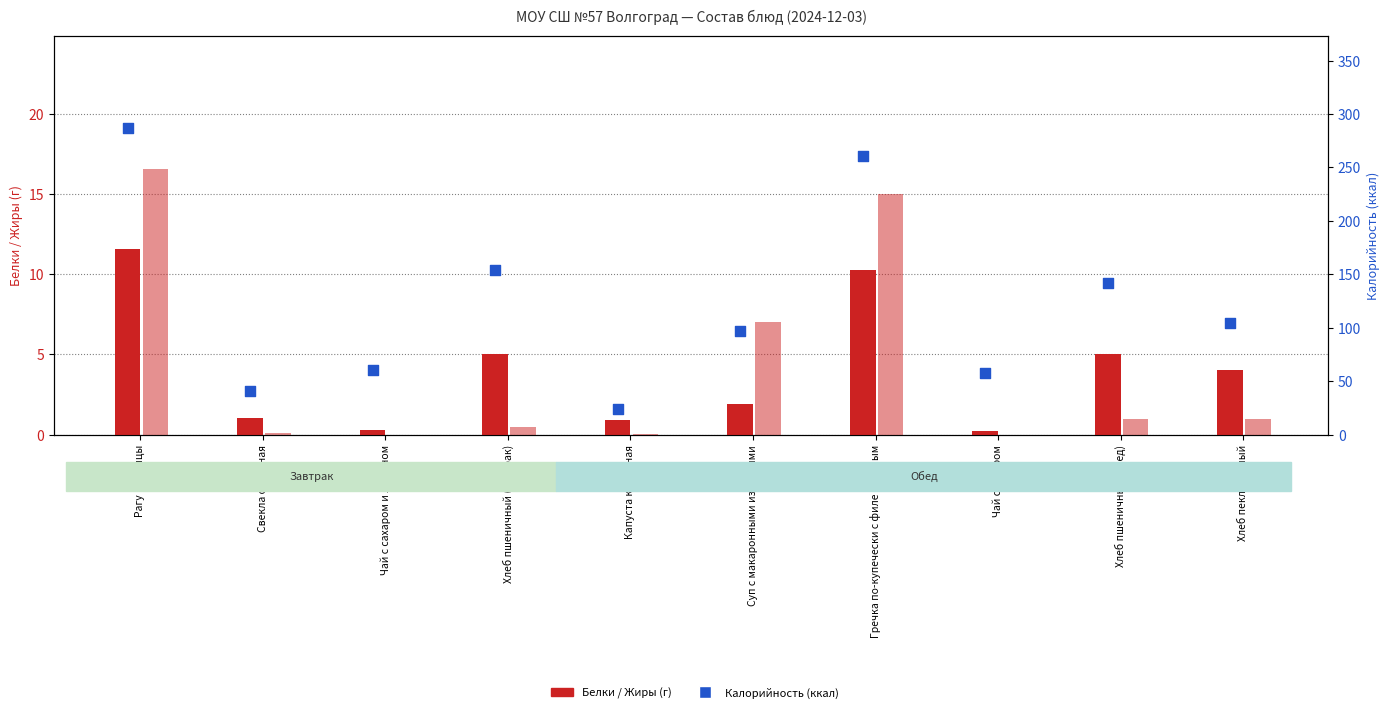

Which series has the largest Y range (max minus min)?

Калорийность